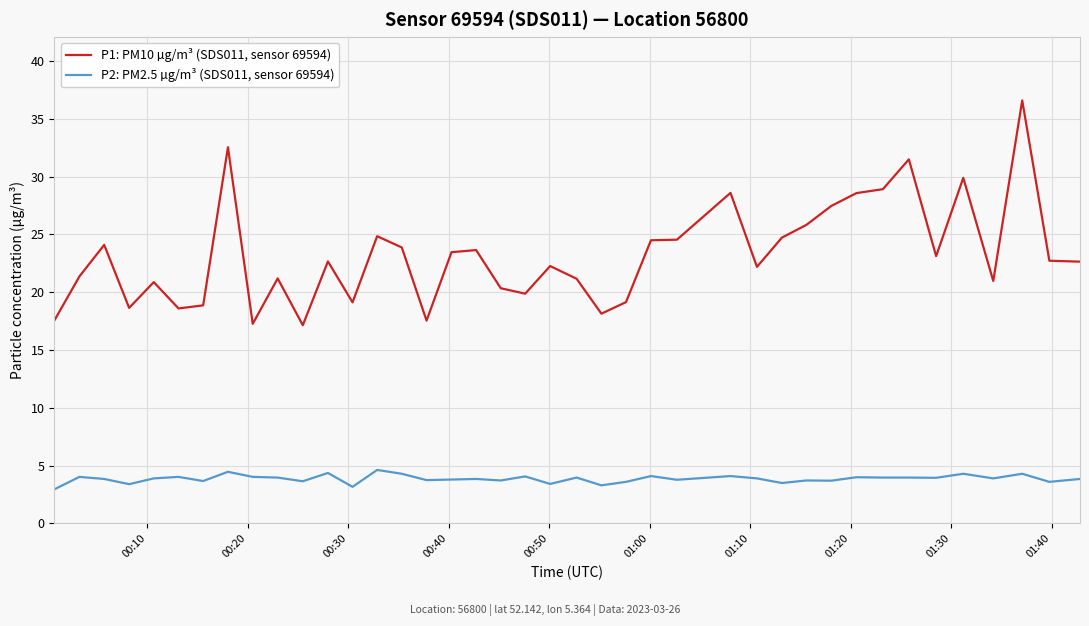

Count the number of data series in this chart.

2